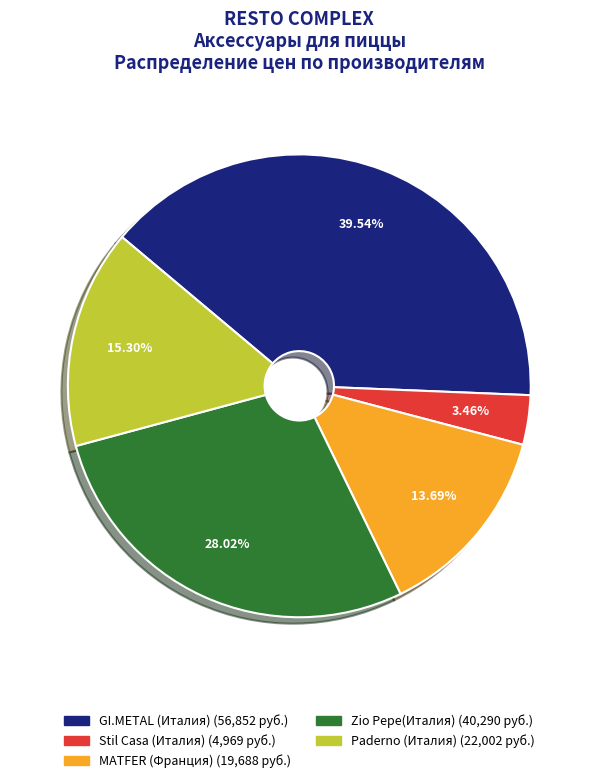

Does any single category account for the majority?

No